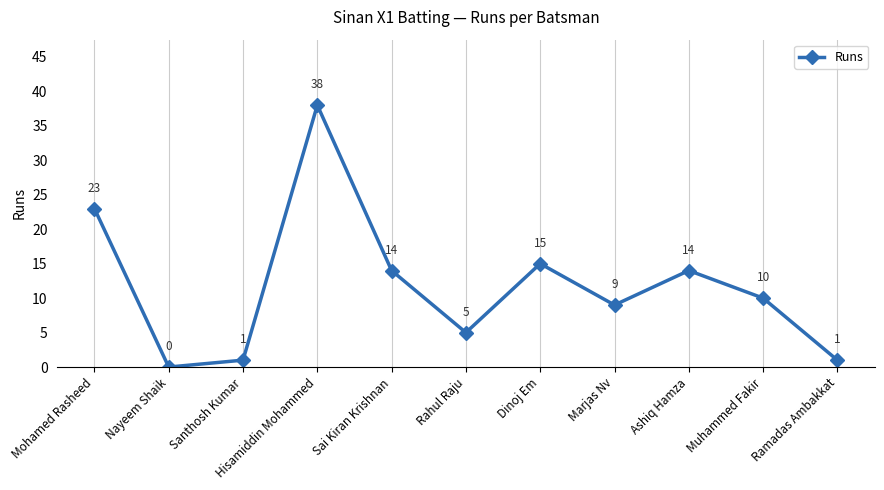

What is the change in value from Santhosh Kumar to Rahul Raju?

+4